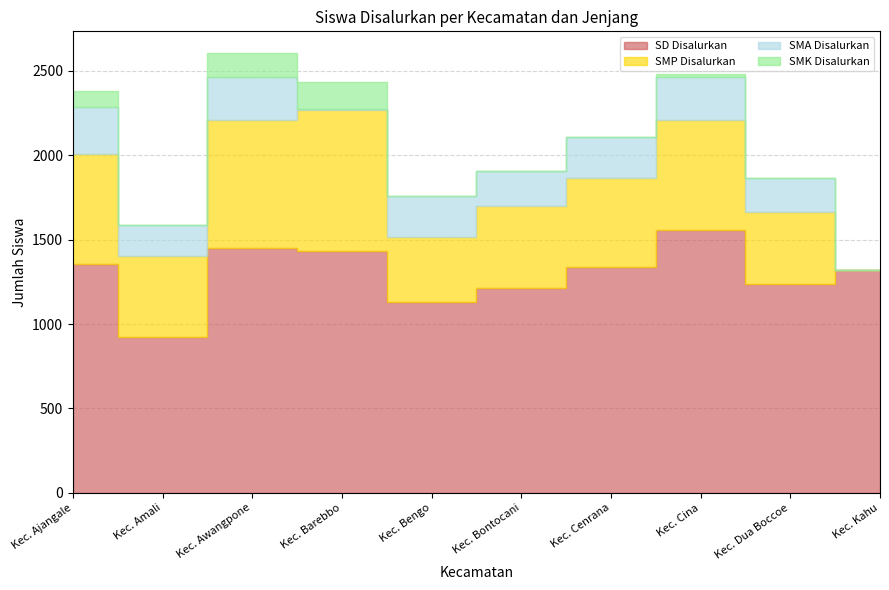

List the series in order of their peak value, highest first.

SD Disalurkan, SMP Disalurkan, SMA Disalurkan, SMK Disalurkan